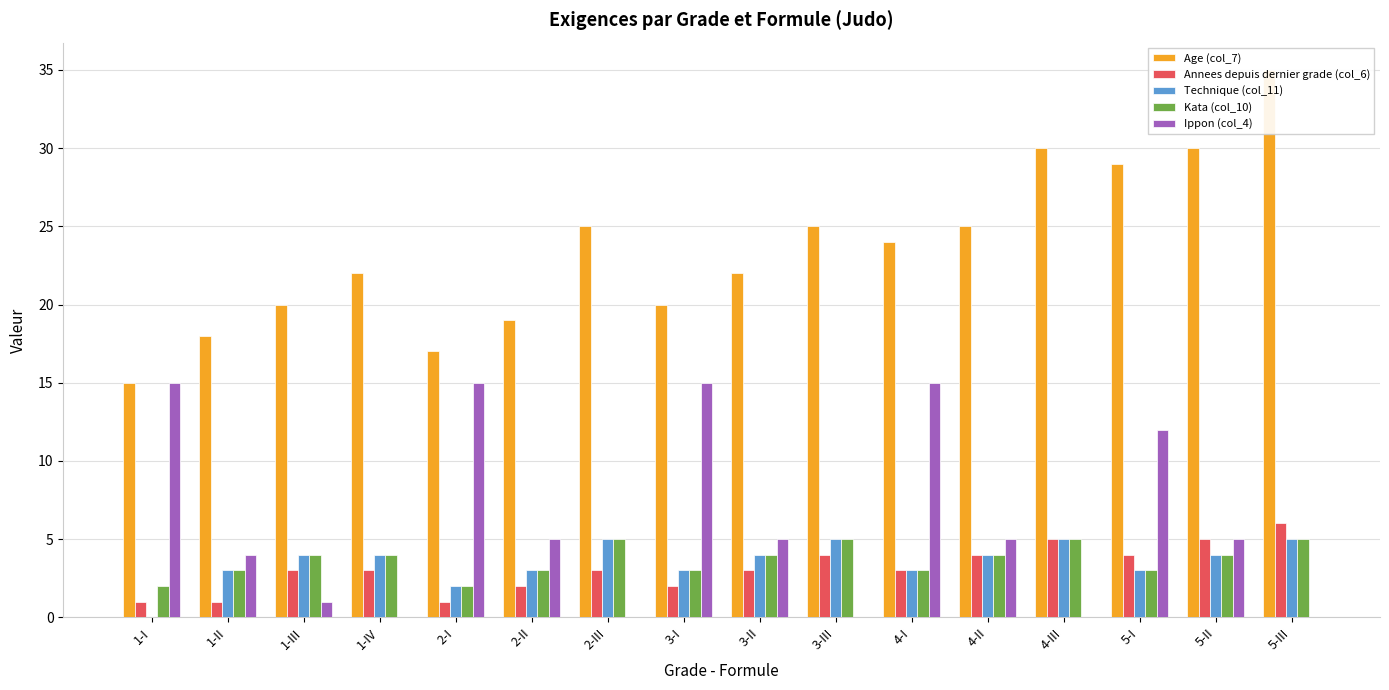

What value does the Technique (col_11) series have at 1-II?

3